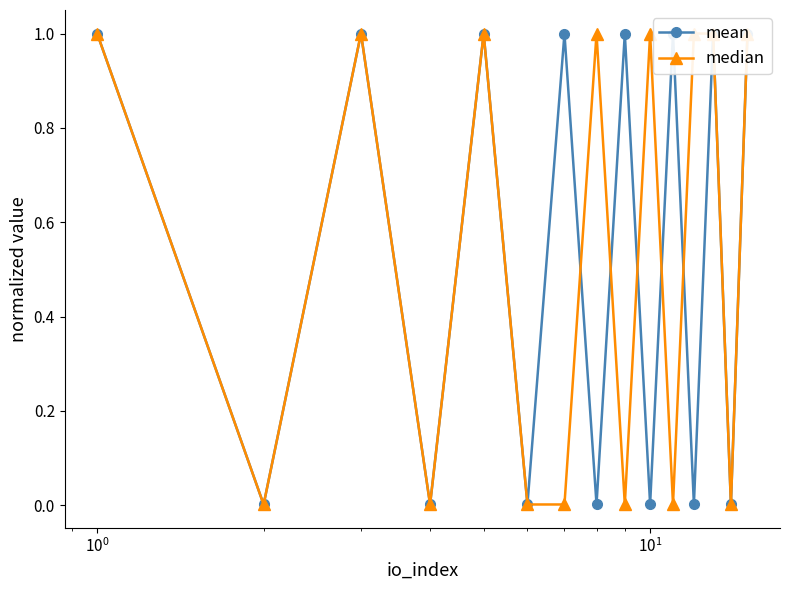

What are all the series names shown in the legend?

mean, median